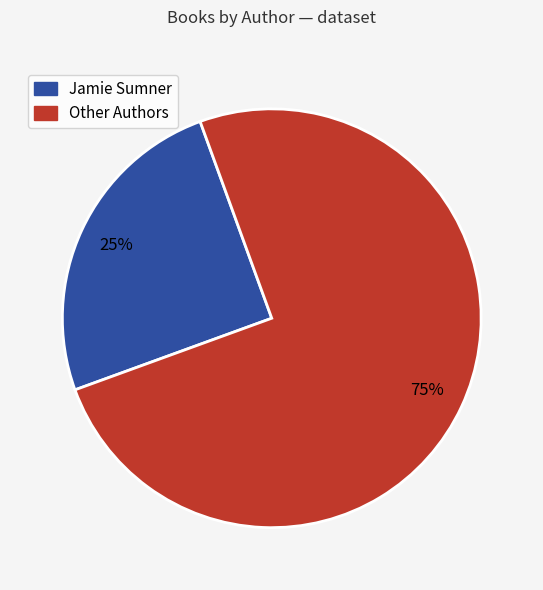

Is there a majority slice in this chart?

Yes